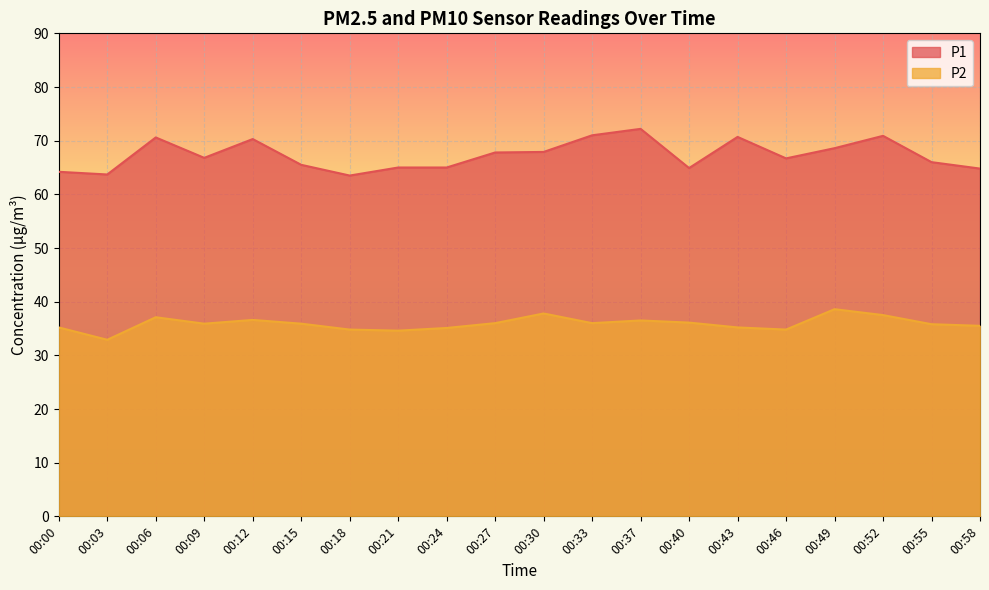

Which series changed the most between 00:15 and 00:46?

P1